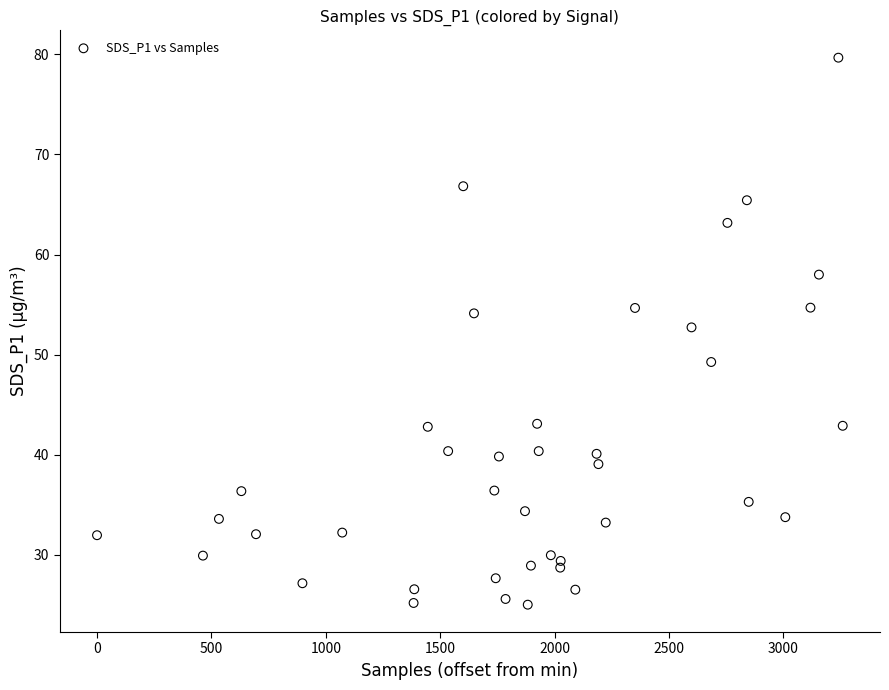

What is the range of X values (max minus min)?

3260.0